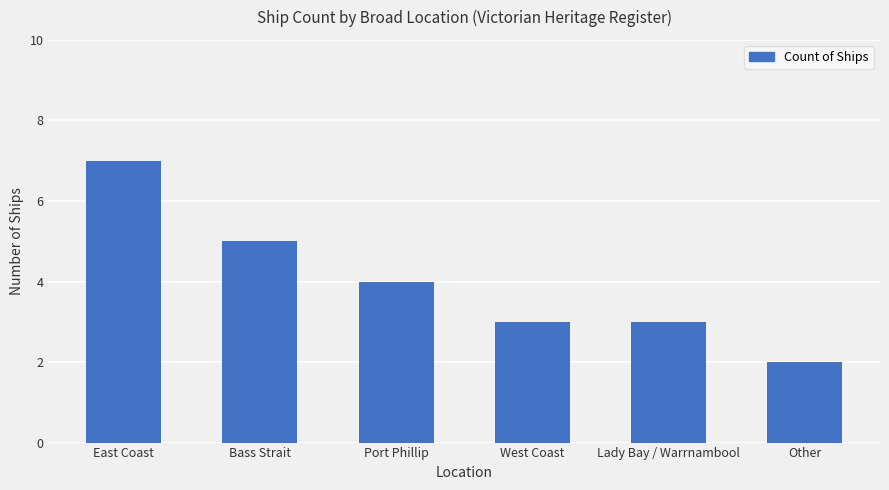

Between Bass Strait and Other, which is larger?

Bass Strait